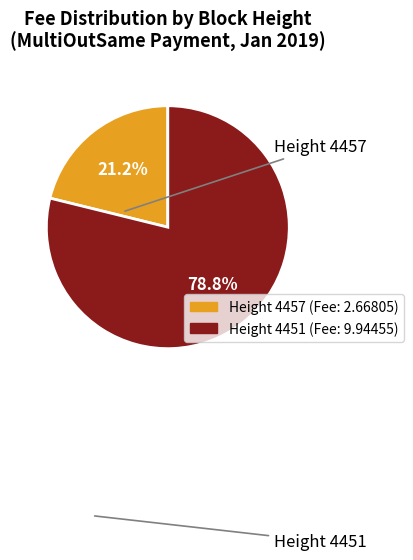

To the nearest percent, what is the average slice percentage?

50%